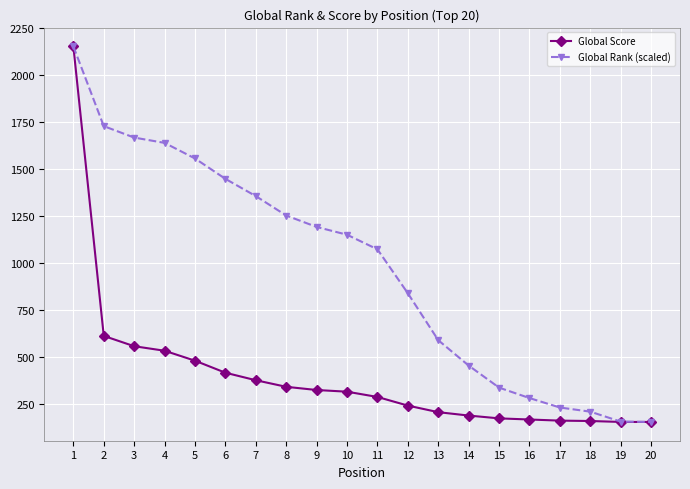

Between 12 and 13, which series saw the biggest shift?

Global Rank (scaled)